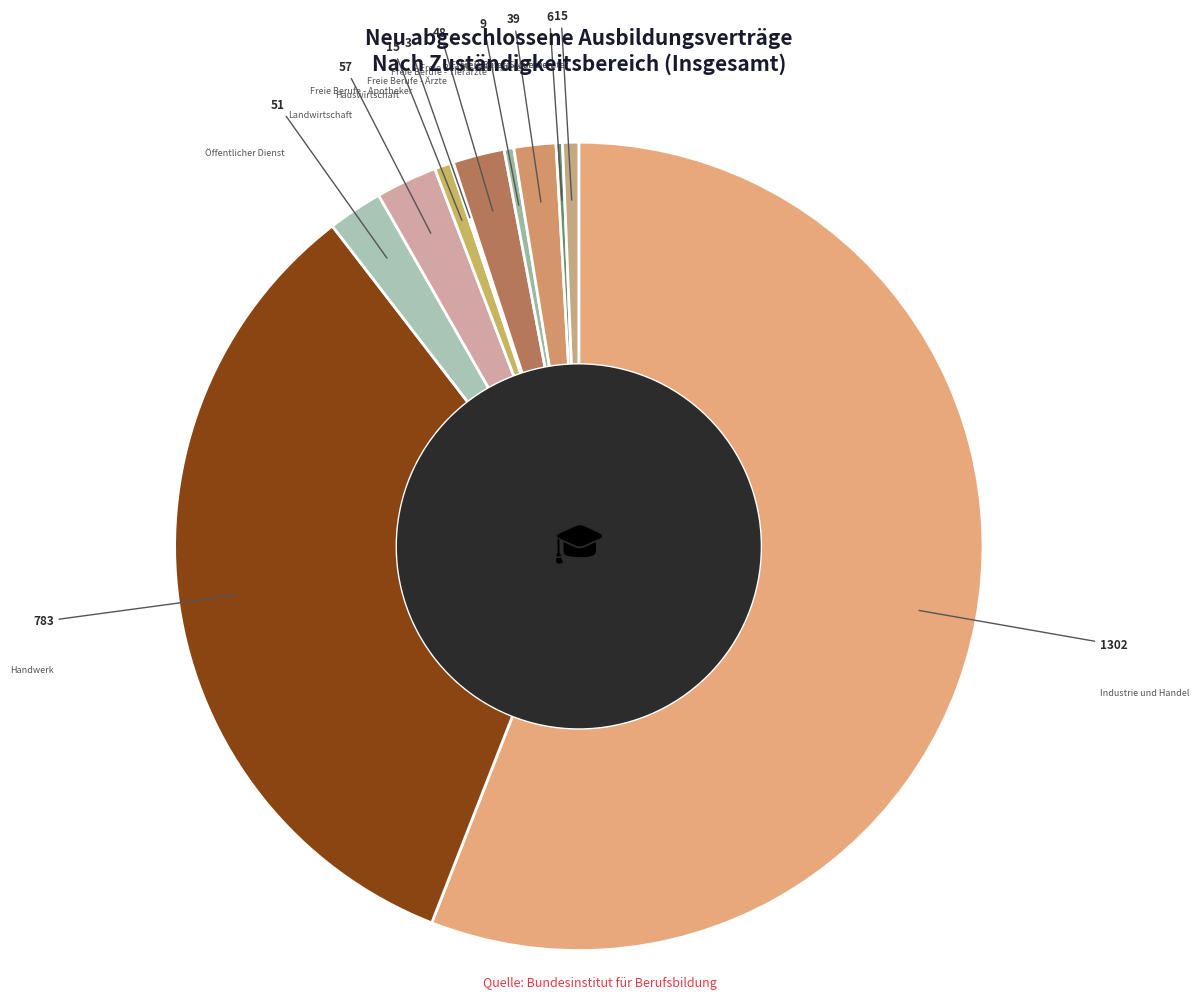

What is the largest slice in the pie chart?

Industrie und Handel